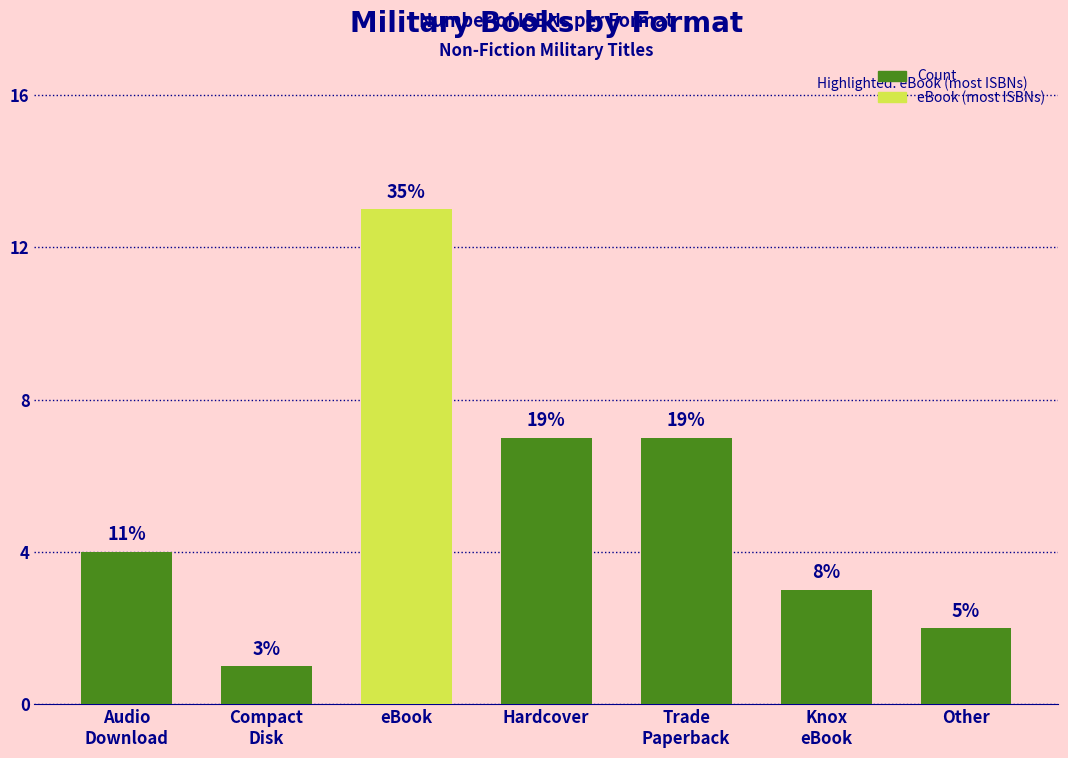

What is the smallest value displayed?

1